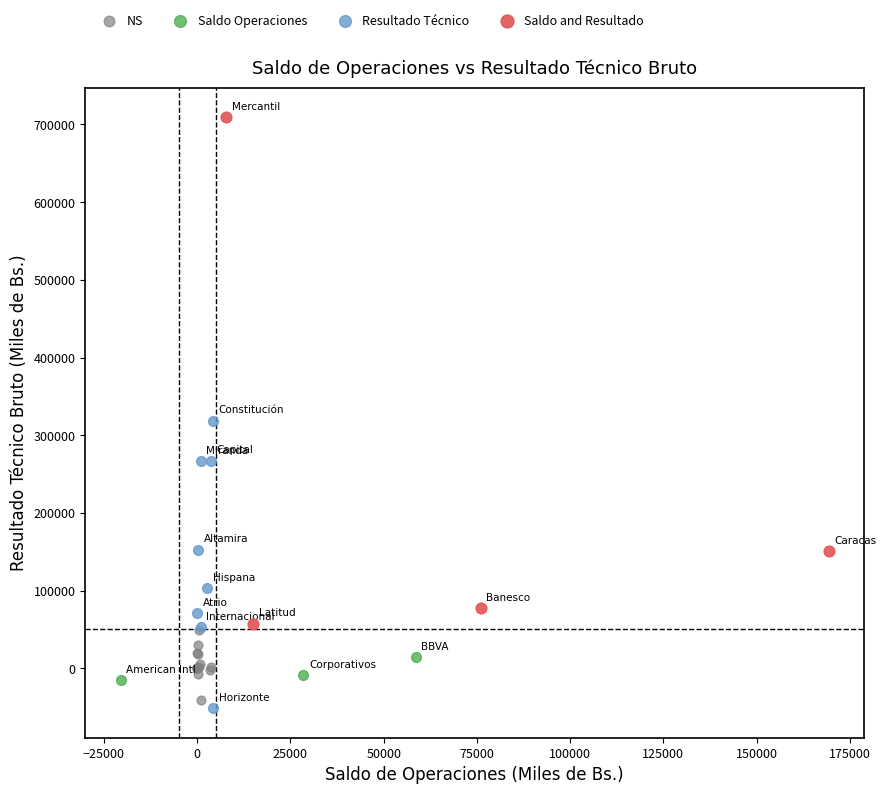

Which series has the widest spread of Y values?

Saldo and Resultado